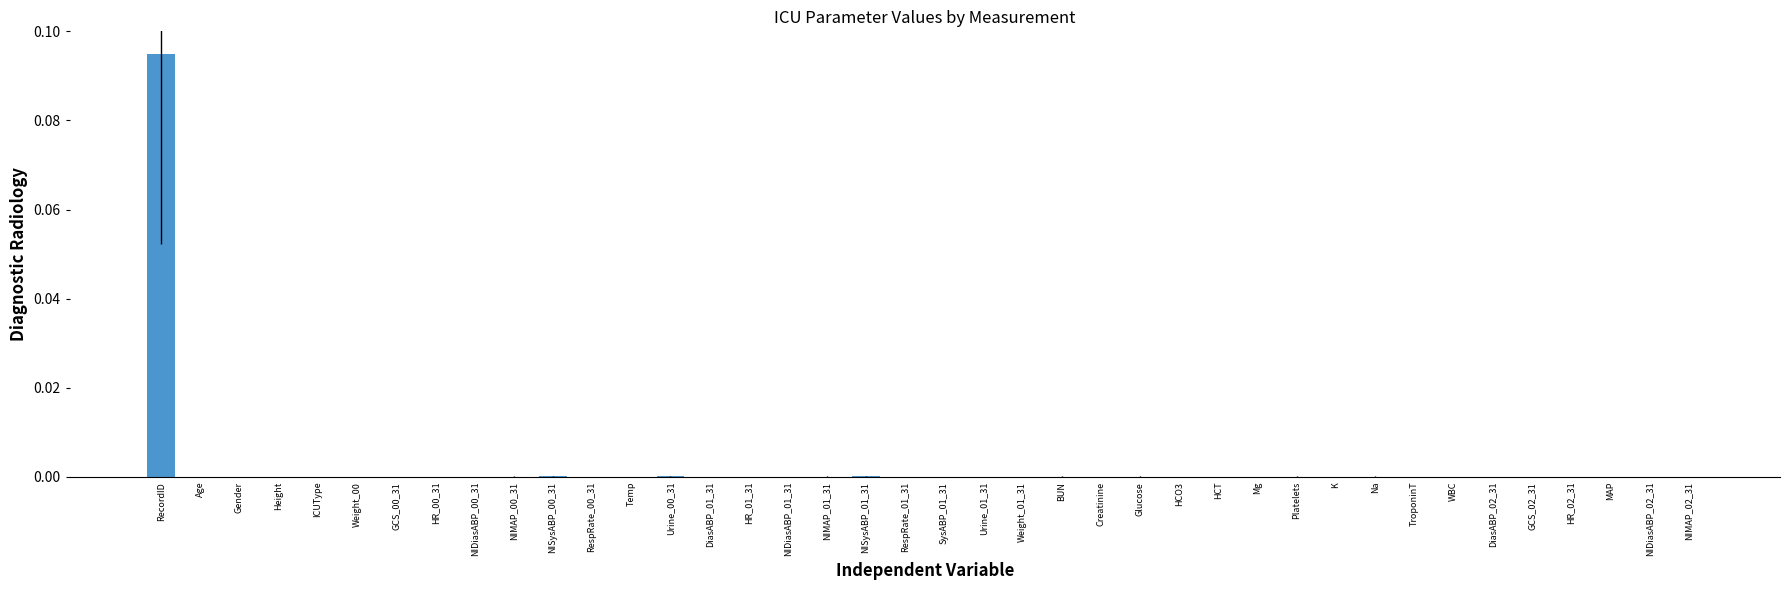

Which label corresponds to the largest value in the chart?

RecordID